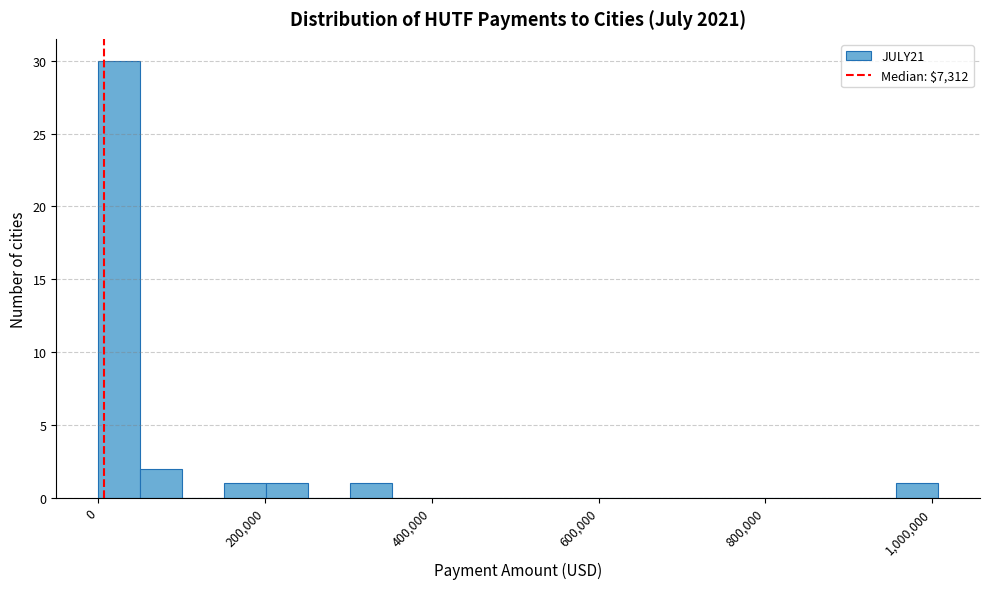

Around what value on the x-axis is the tallest bar? Give the approximate position of its centre, as read against the axis.

20000